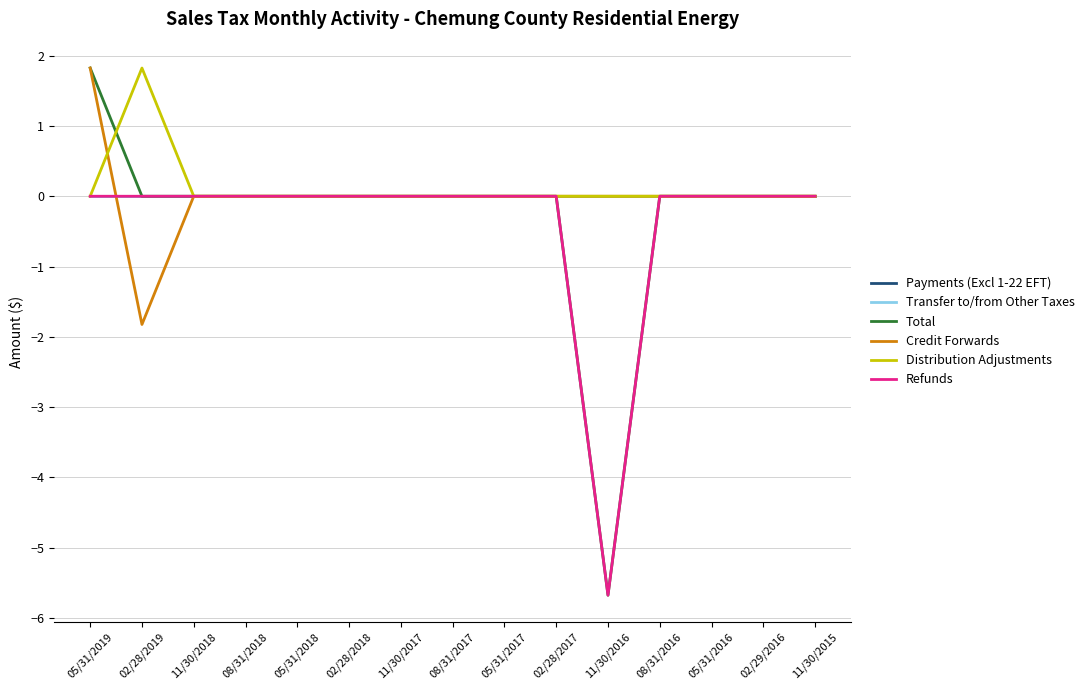

Where does the Credit Forwards series first go above 0?

05/31/2019